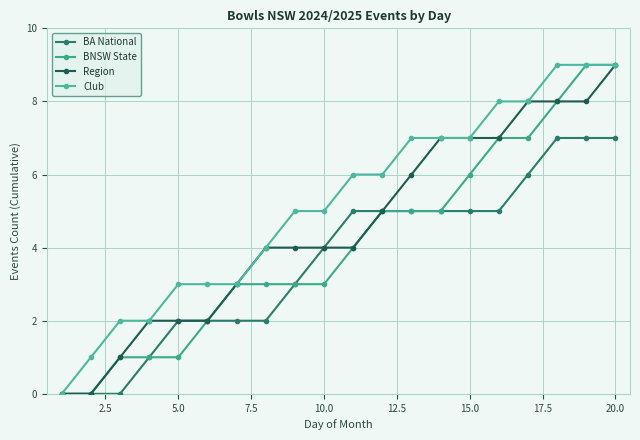

List the series in order of their peak value, highest first.

BNSW State, Region, Club, BA National